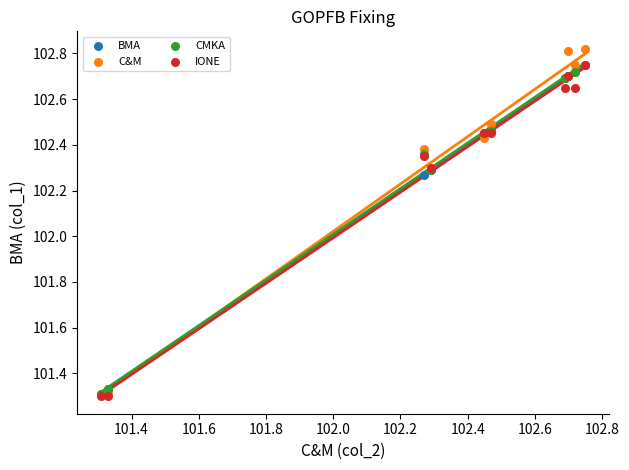

What are all the series names shown in the legend?

BMA, C&M, CMKA, IONE